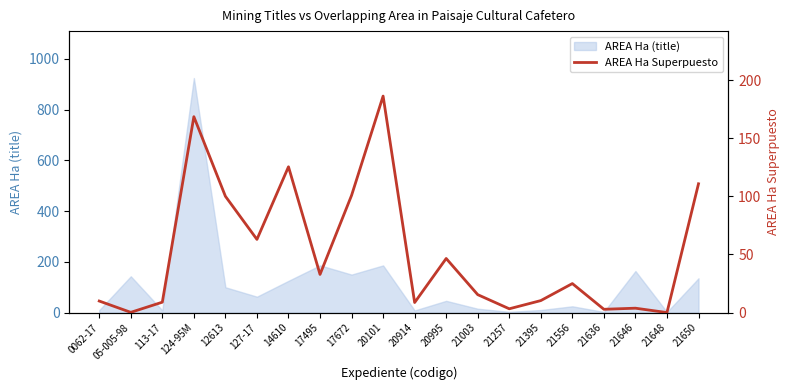

What is the label of the 13th point from the right?

17495